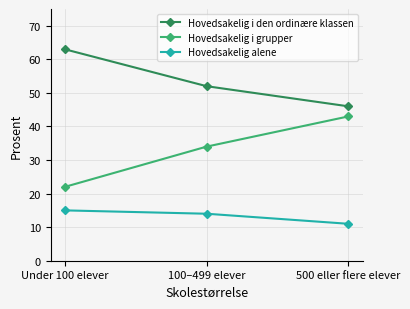

What is the minimum value for Hovedsakelig i den ordinære klassen?

46